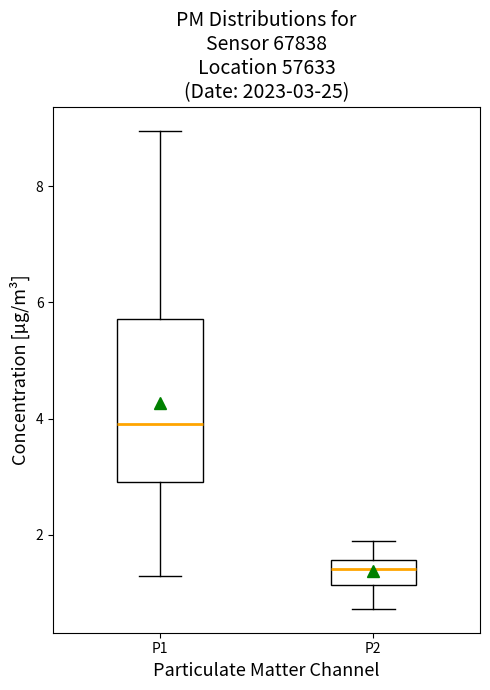

Which box is the tallest, from its lower edge to its upper edge?

P1